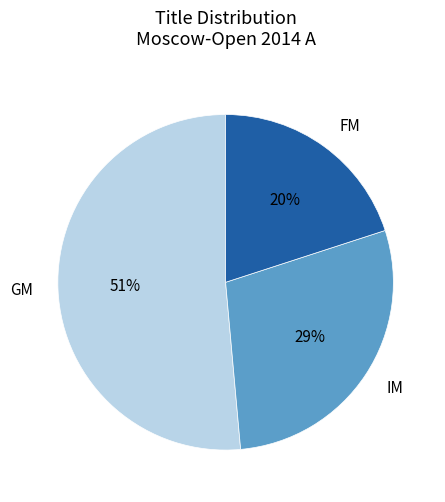

Is it true that GM is 63% of the pie?

False